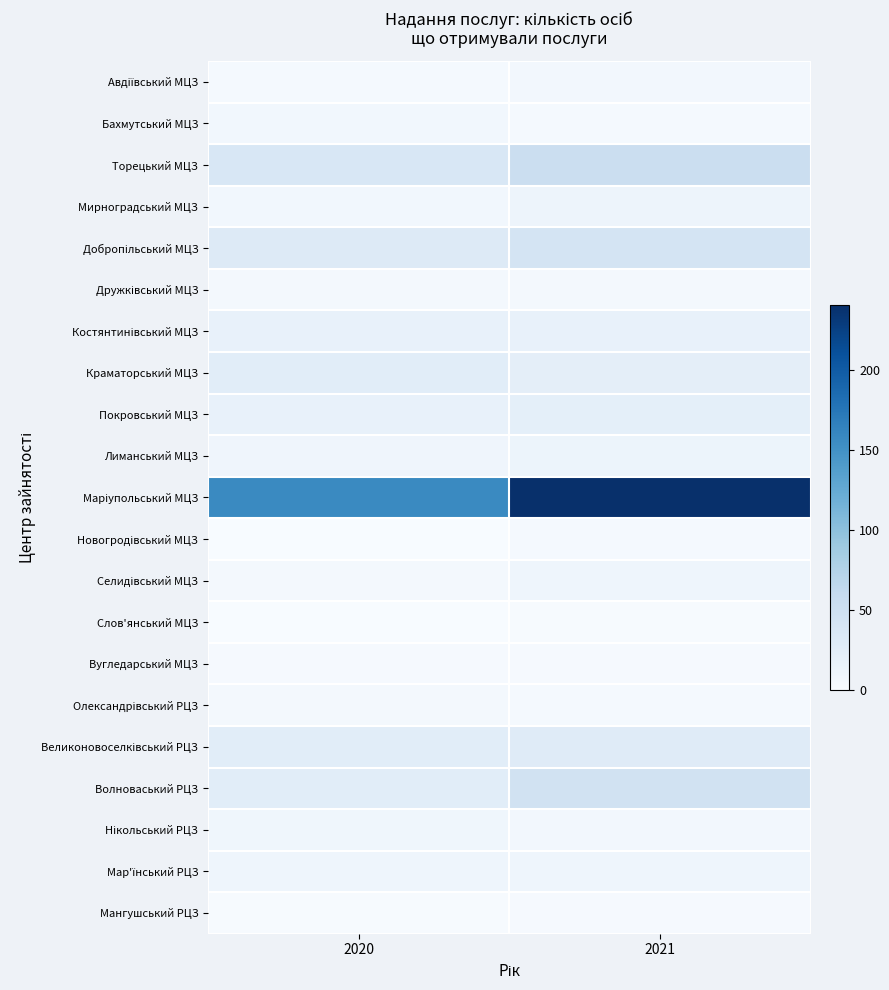

Count the number of data series in this chart.

21